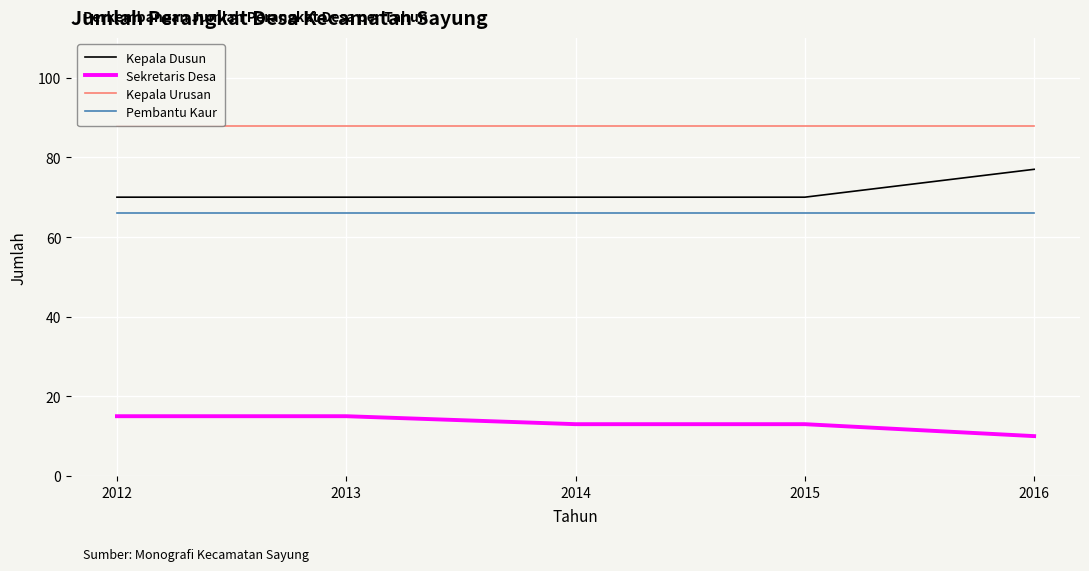

What is the smallest value displayed?

10